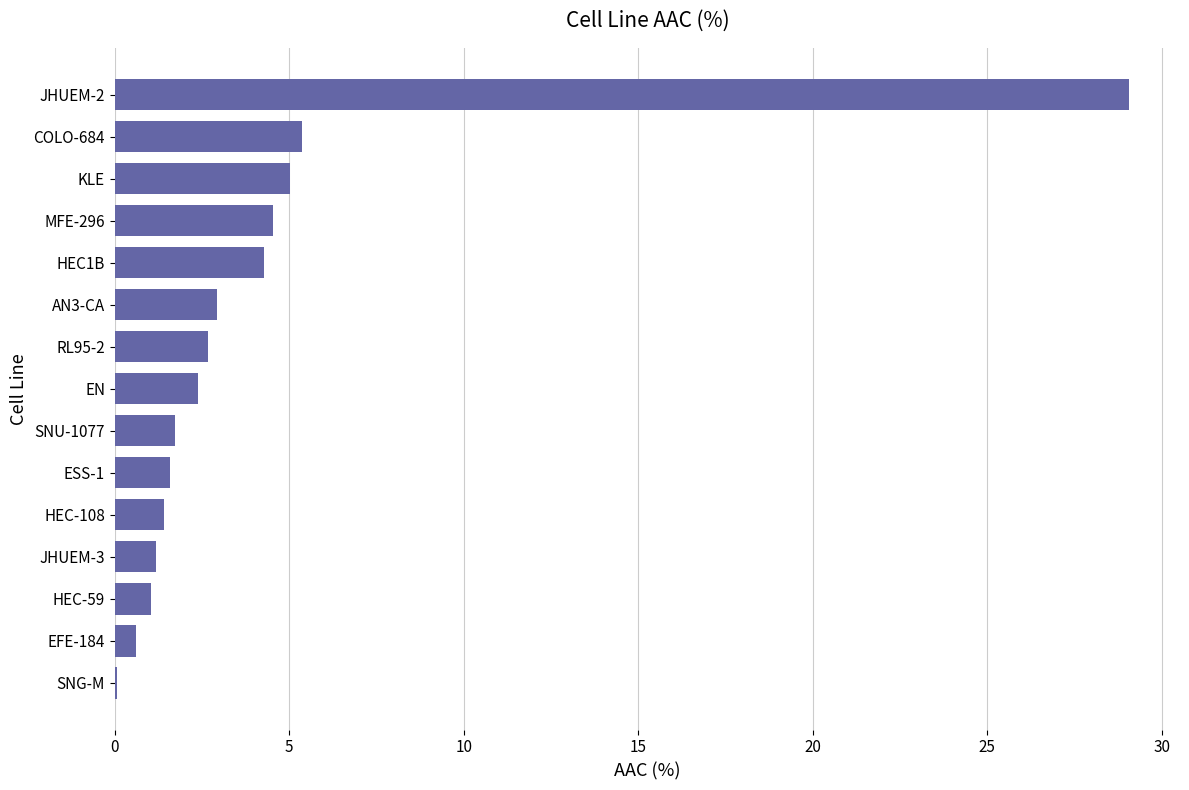

Is it true that the value at HEC-59 is 1.0?

True